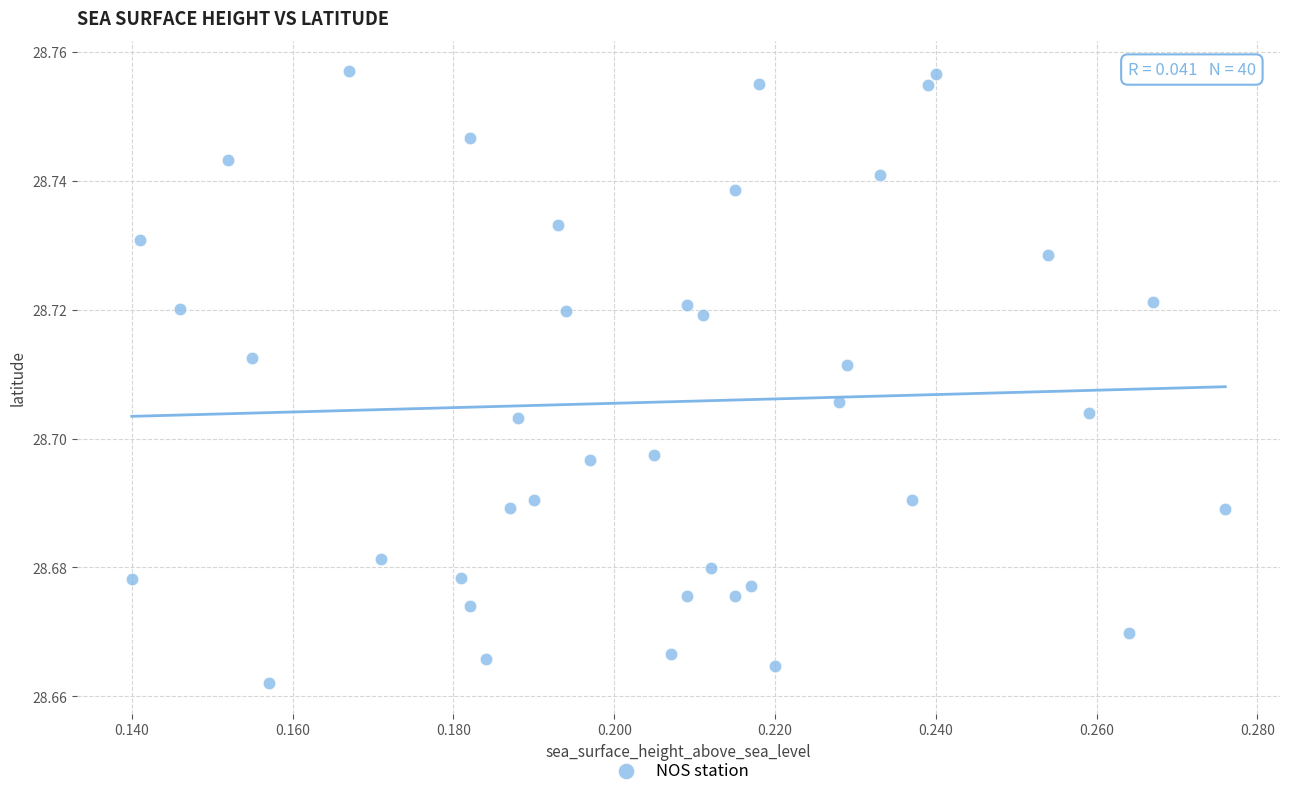

Count the number of points in this scatter plot.

40